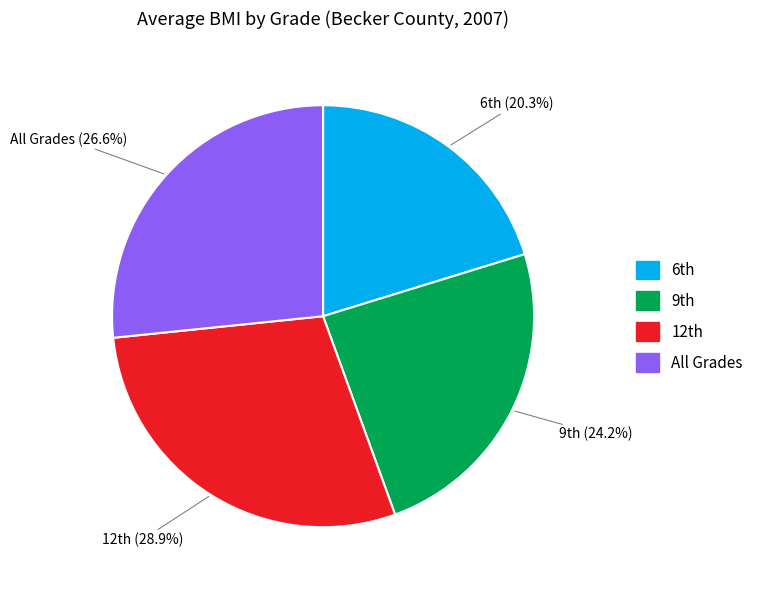

To the nearest percent, what percentage of the pie is All Grades?

27%